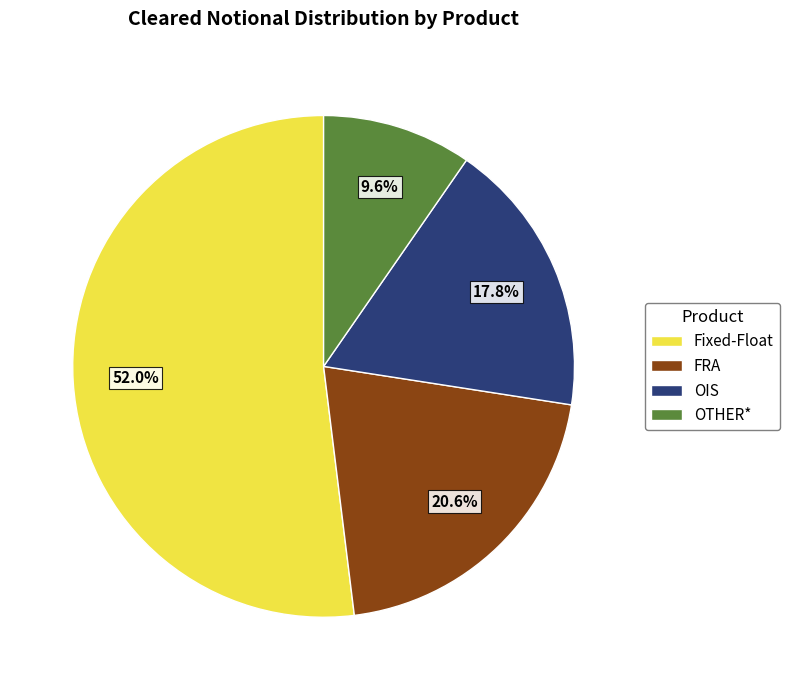

Which has a higher value, Fixed-Float or FRA?

Fixed-Float